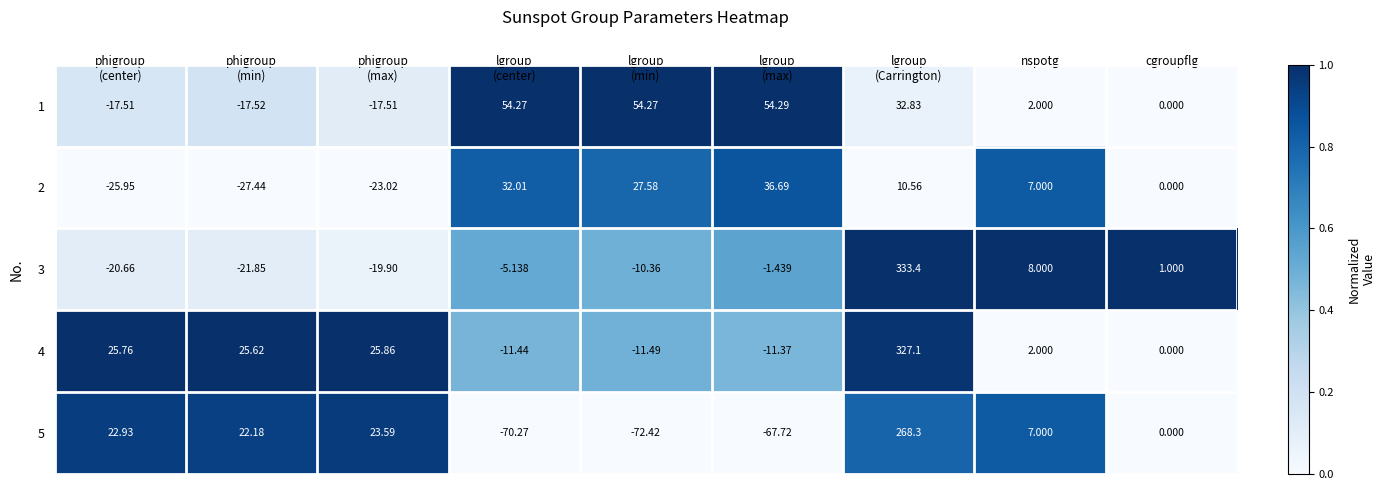

At which label is 2 closest to 4?

nspotg